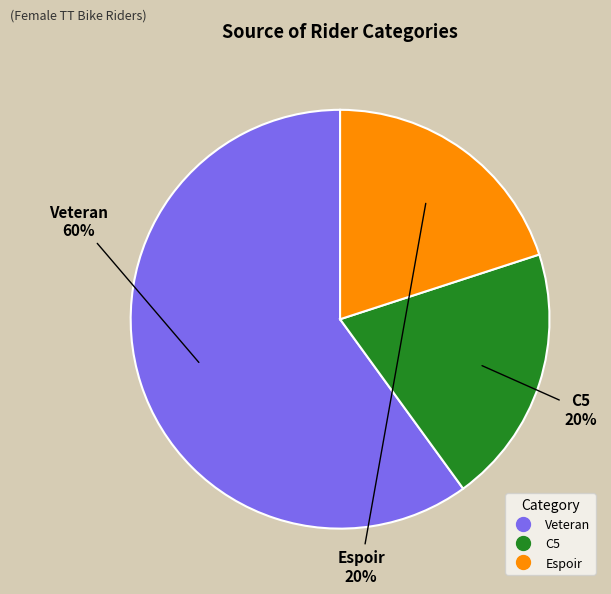

To the nearest percent, what is the difference between the largest and smallest slice percentages?

40%